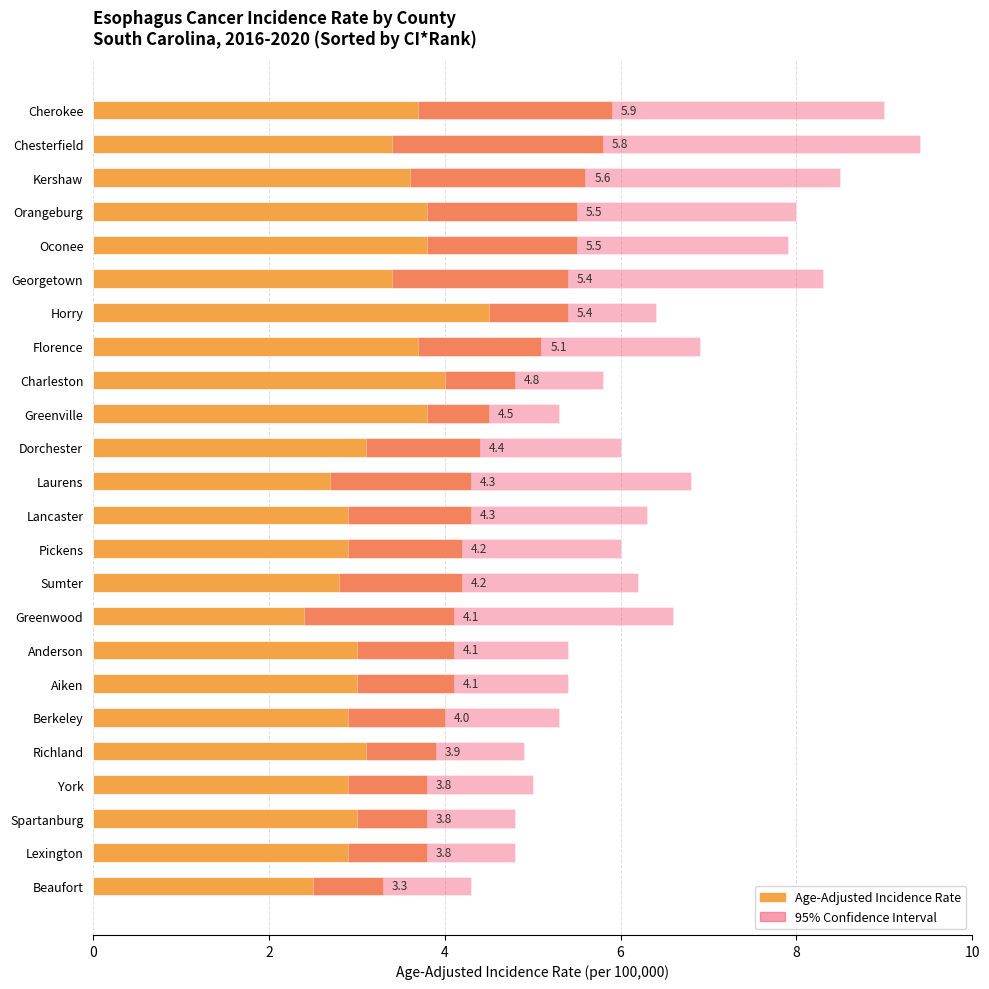

What is the difference between the Age-Adjusted Incidence Rate values at Kershaw and Chesterfield?

0.2